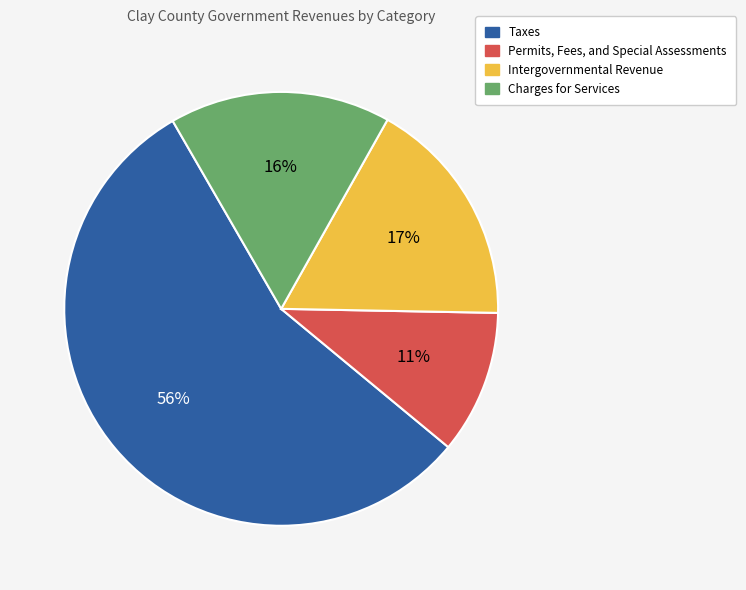

To the nearest percent, what is the difference between the largest and smallest slice percentages?

45%